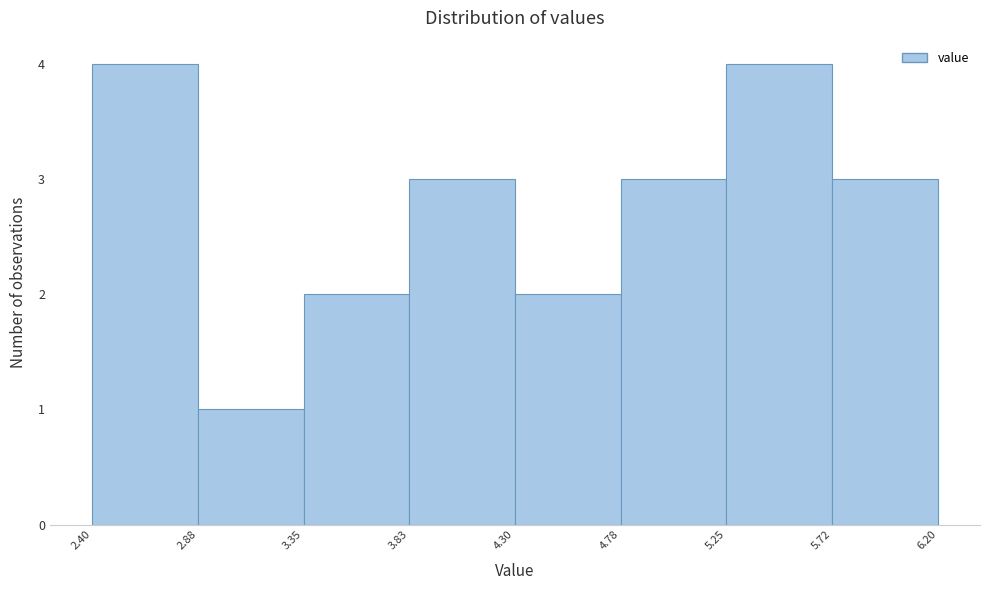

Reading left to right, list every bar in this chart as the range it spans on the x-axis followed by its height. The values are not printed on the chart, so give them approximately, as read against the axis.

2.40 to 2.88: 4
2.88 to 3.35: 1
3.35 to 3.83: 2
3.83 to 4.30: 3
4.30 to 4.78: 2
4.78 to 5.25: 3
5.25 to 5.72: 4
5.72 to 6.20: 3